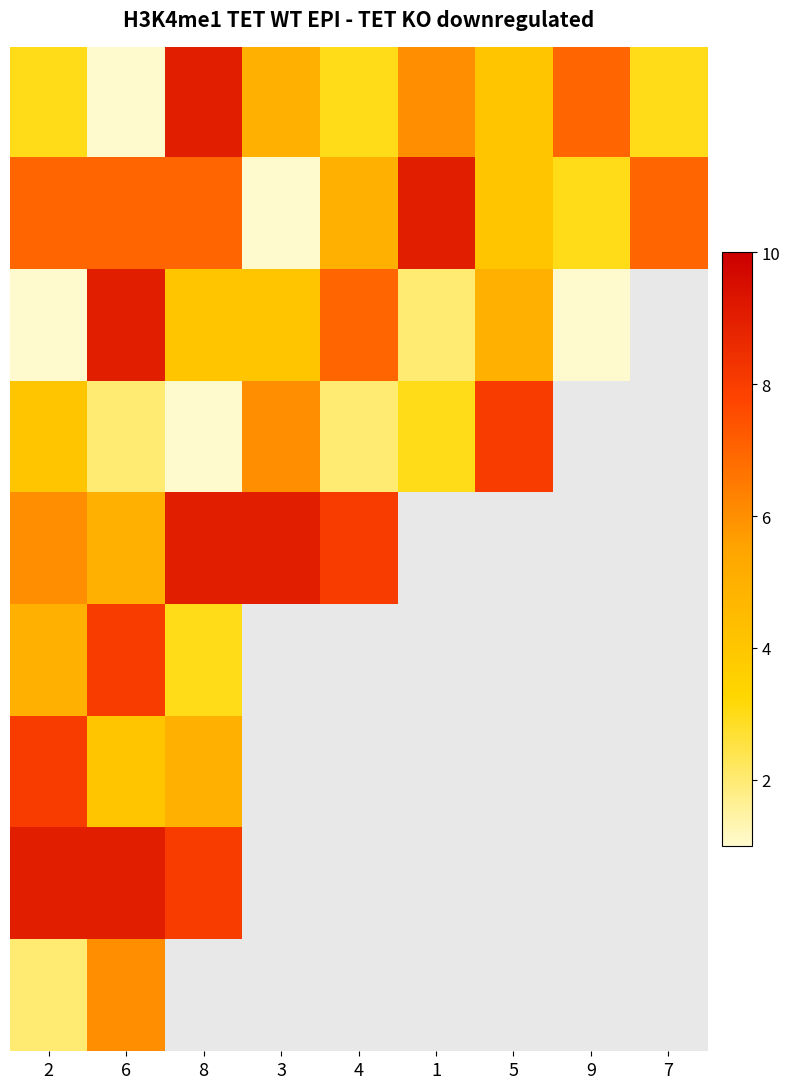

What is the total value across all series at 7?

38